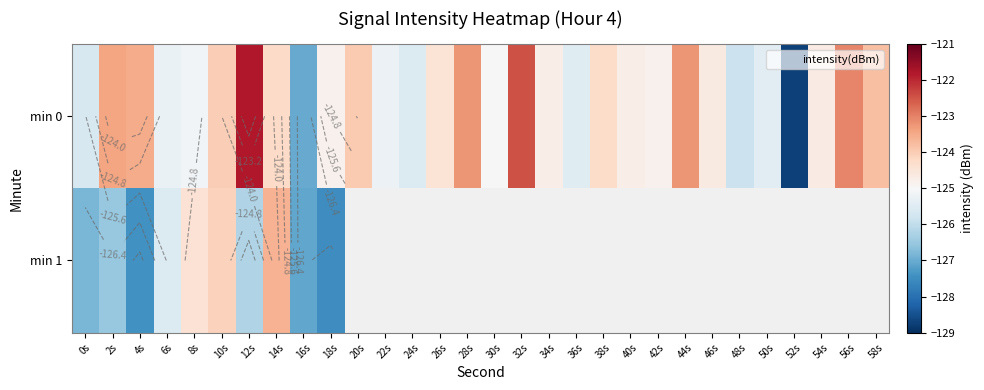

Which series has the widest spread of values?

min 0